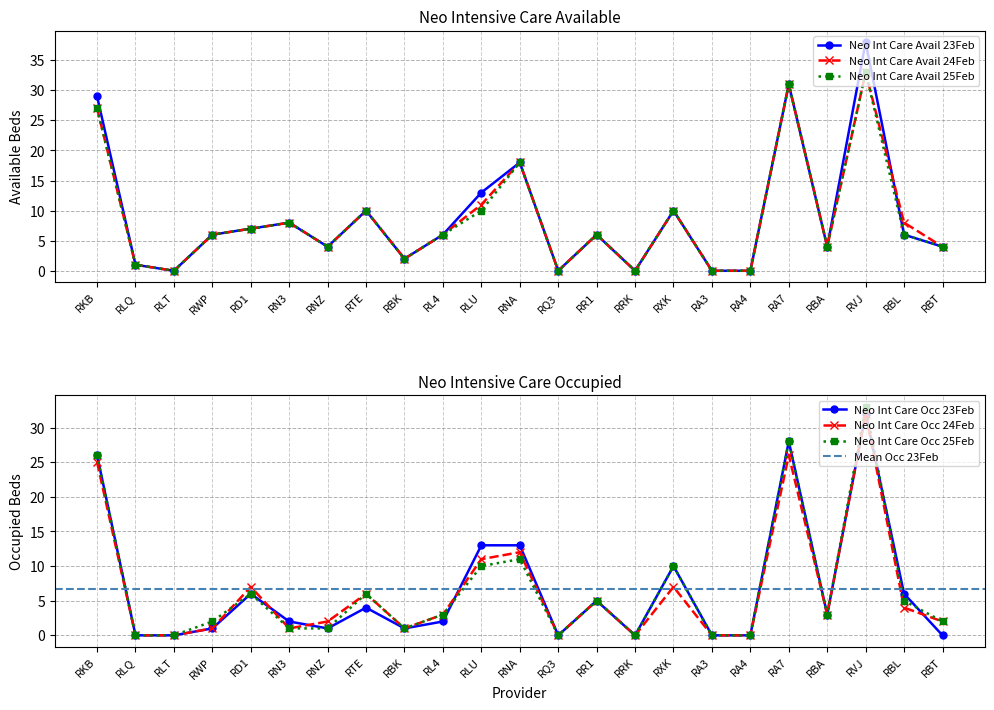

How many lines are shown in the chart?

6